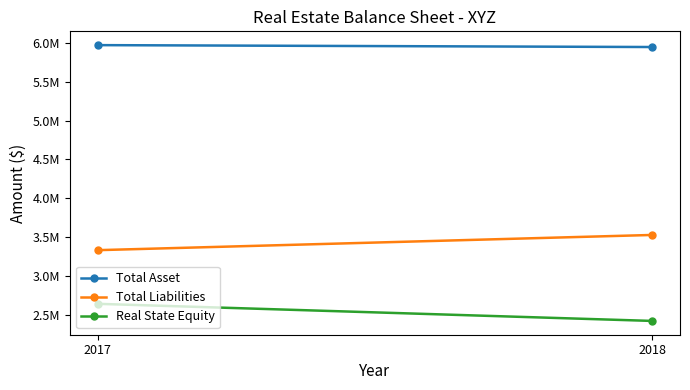

What is the difference between the Real State Equity values at 2018 and 2017?

220382